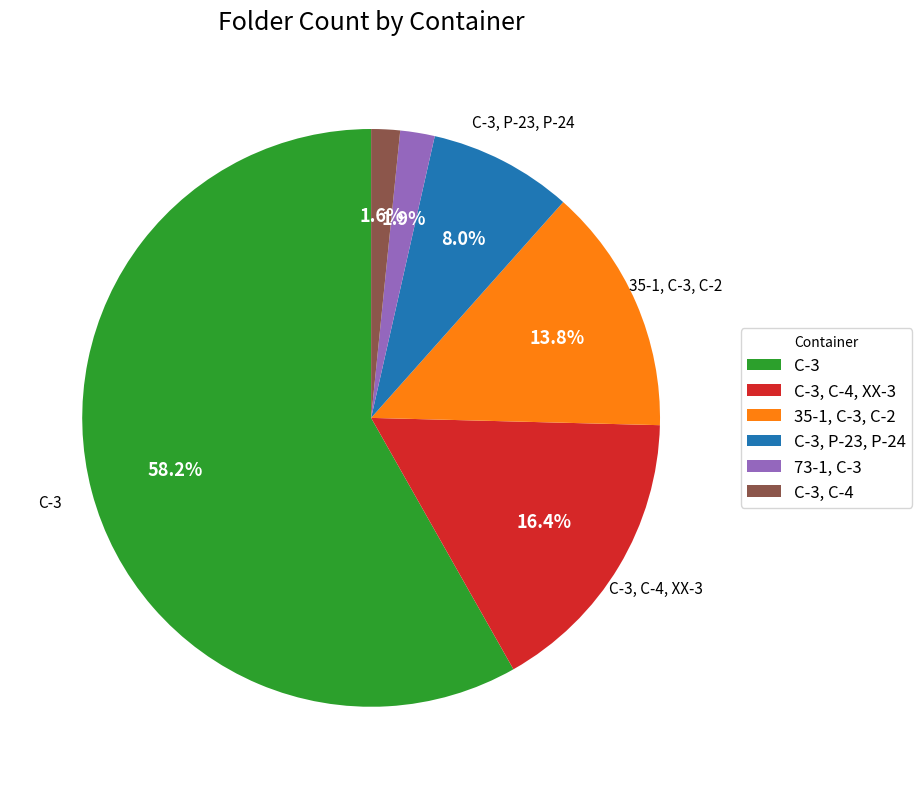

What percentage is NOT represented by C-3, P-23, P-24?

92.0%